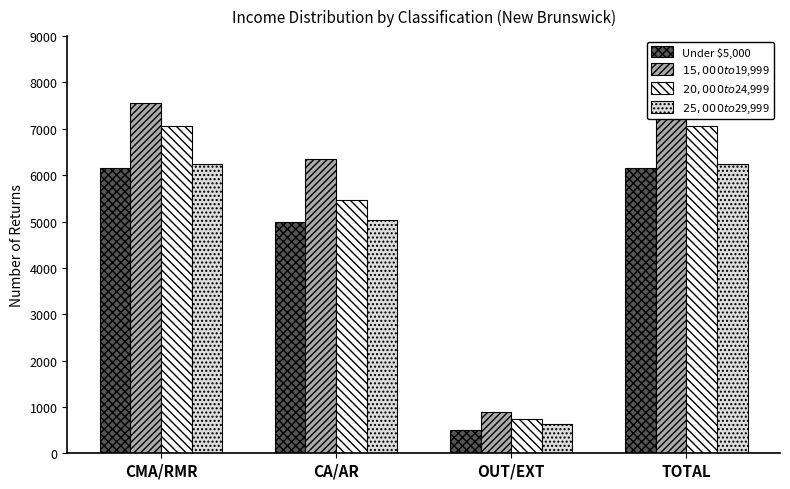

How many bars are there in each group?

4